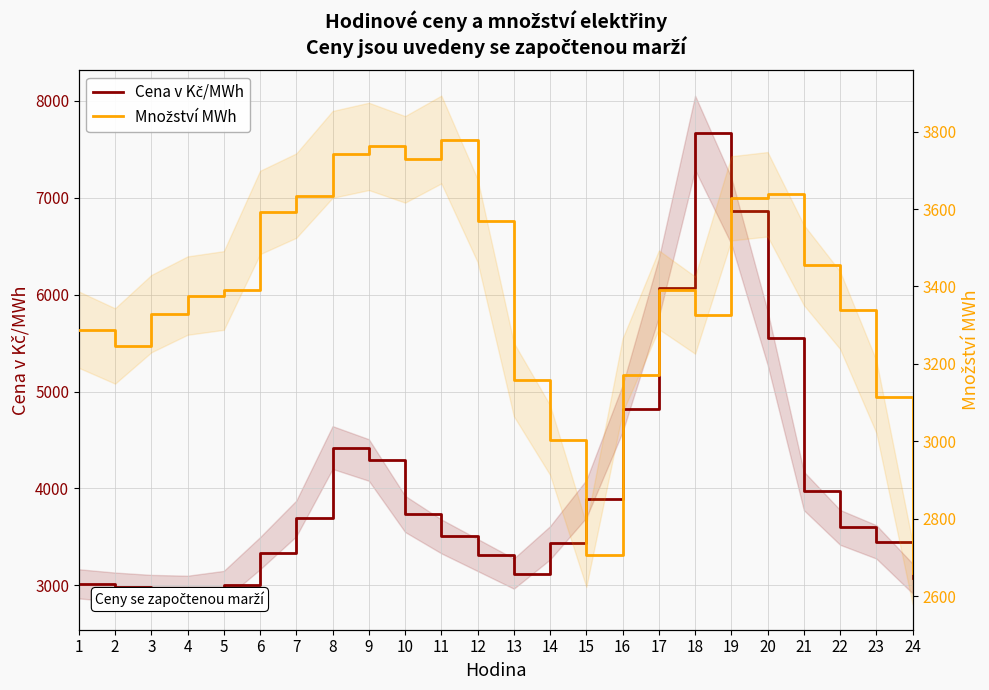

In Cena v Kč/MWh, how many points are higher than both neighbors (excluding endpoints)?

2